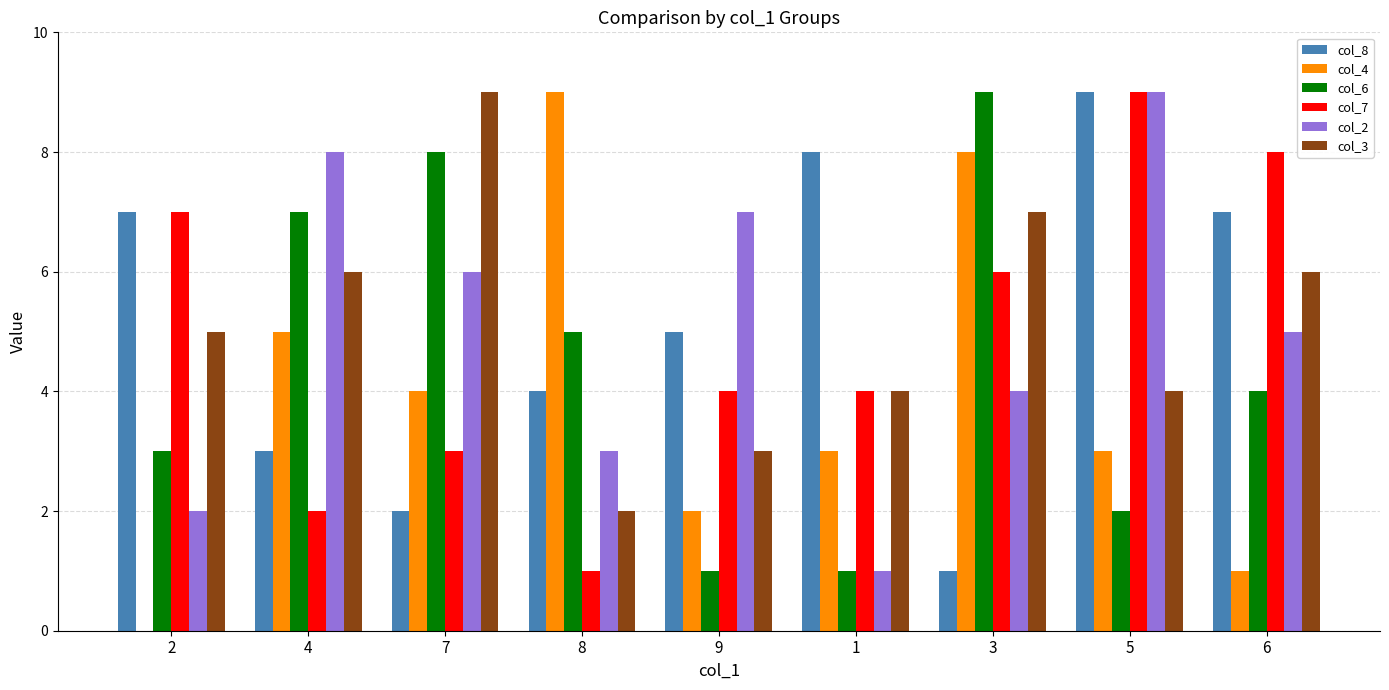

Reading right to left, extract all data points from this chart.

col_8: 6=7	5=9	3=1	1=8	9=5	8=4	7=2	4=3	2=7
col_4: 6=1	5=3	3=8	1=3	9=2	8=9	7=4	4=5	2=0
col_6: 6=4	5=2	3=9	1=1	9=1	8=5	7=8	4=7	2=3
col_7: 6=8	5=9	3=6	1=4	9=4	8=1	7=3	4=2	2=7
col_2: 6=5	5=9	3=4	1=1	9=7	8=3	7=6	4=8	2=2
col_3: 6=6	5=4	3=7	1=4	9=3	8=2	7=9	4=6	2=5